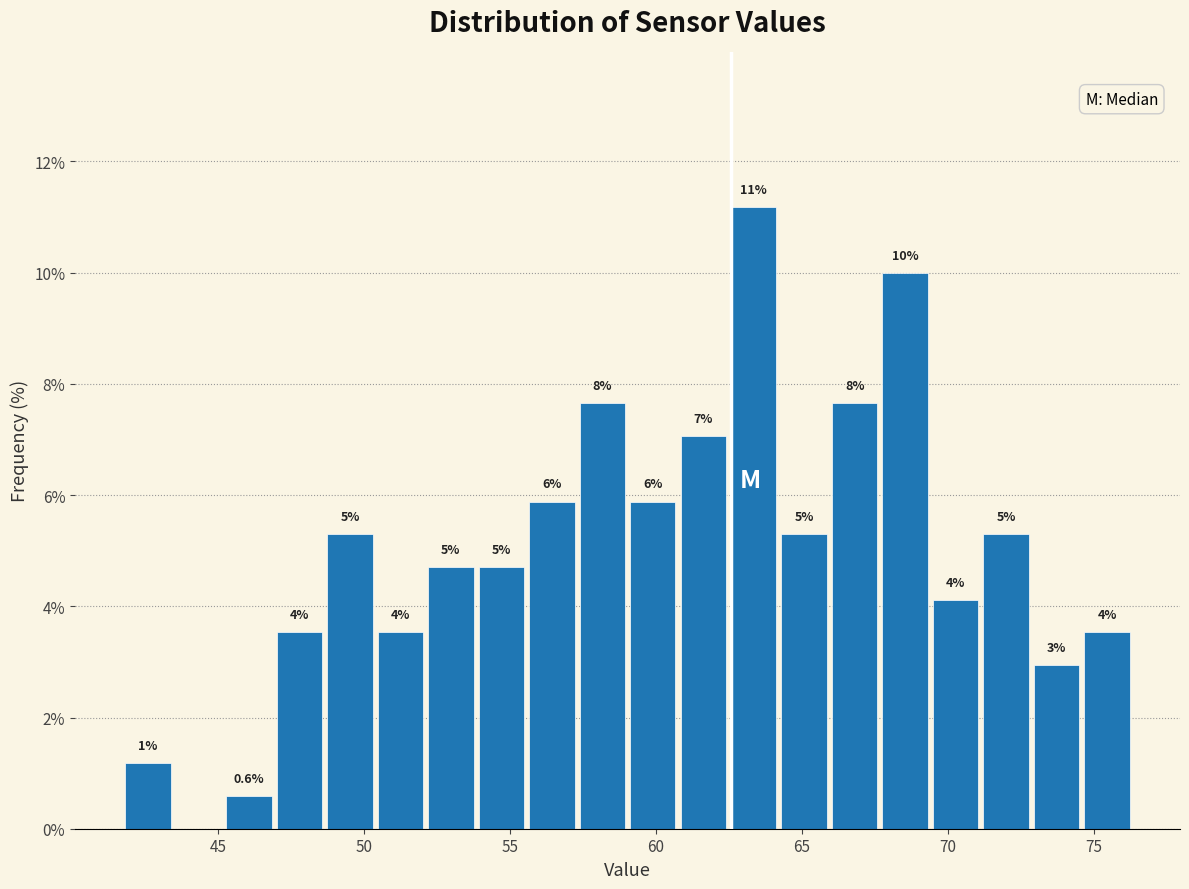

Read against the x-axis, roughly where is the centre of the tallest bar?

63.5